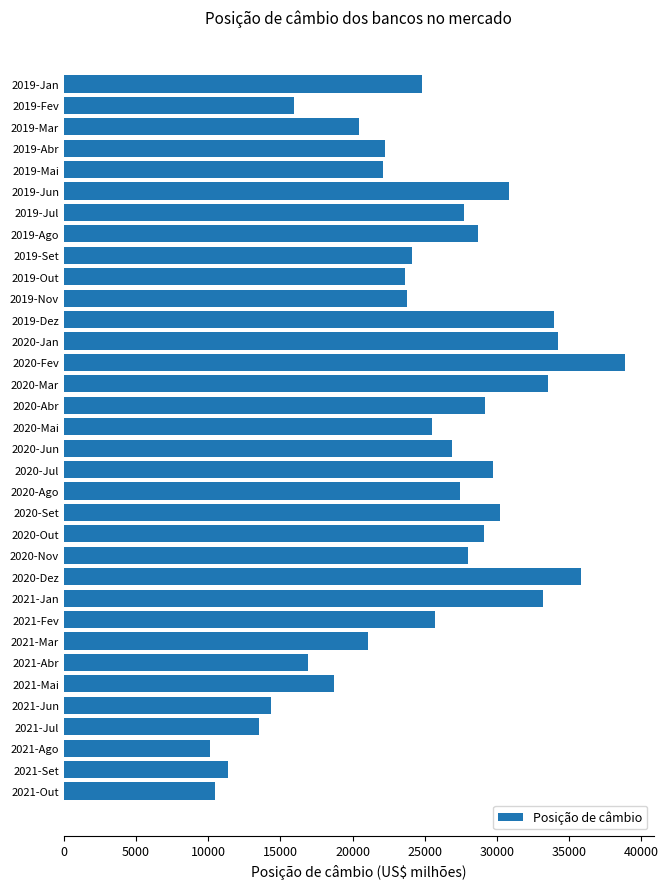

Count the number of data series in this chart.

1